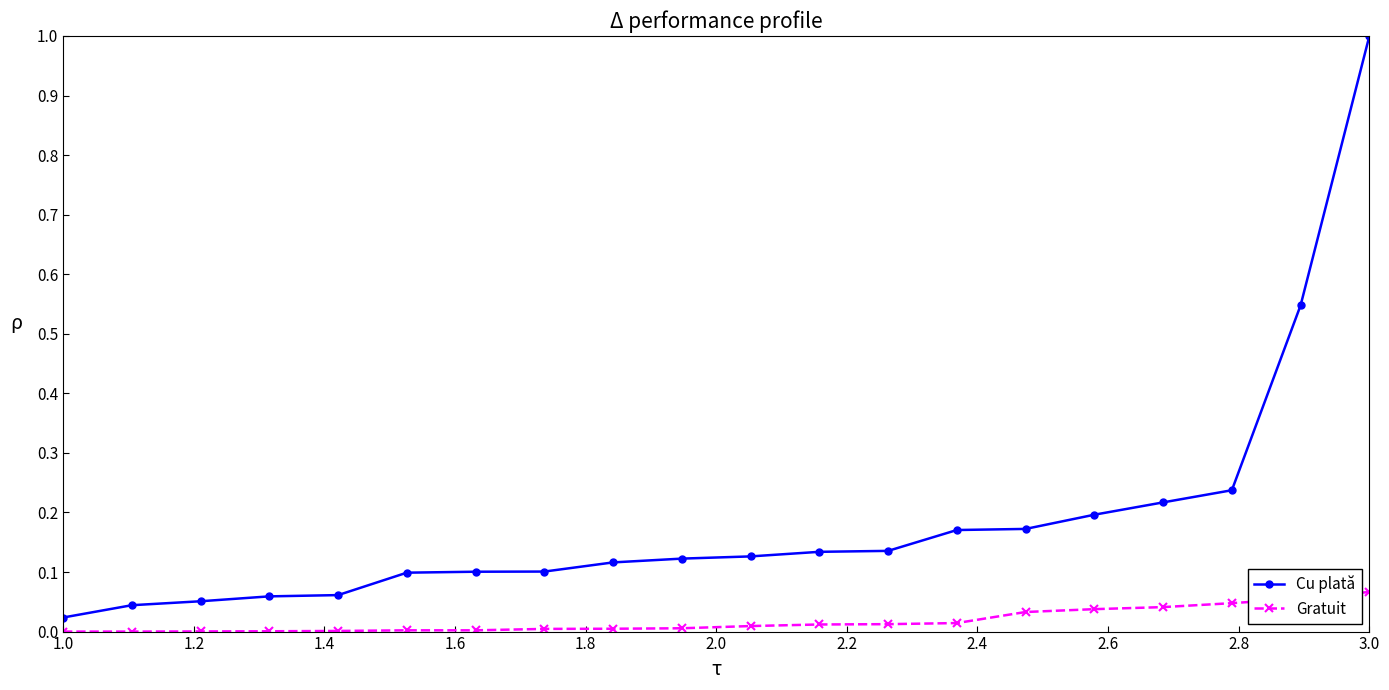

What is the sum of all Cu plată values?

3.7